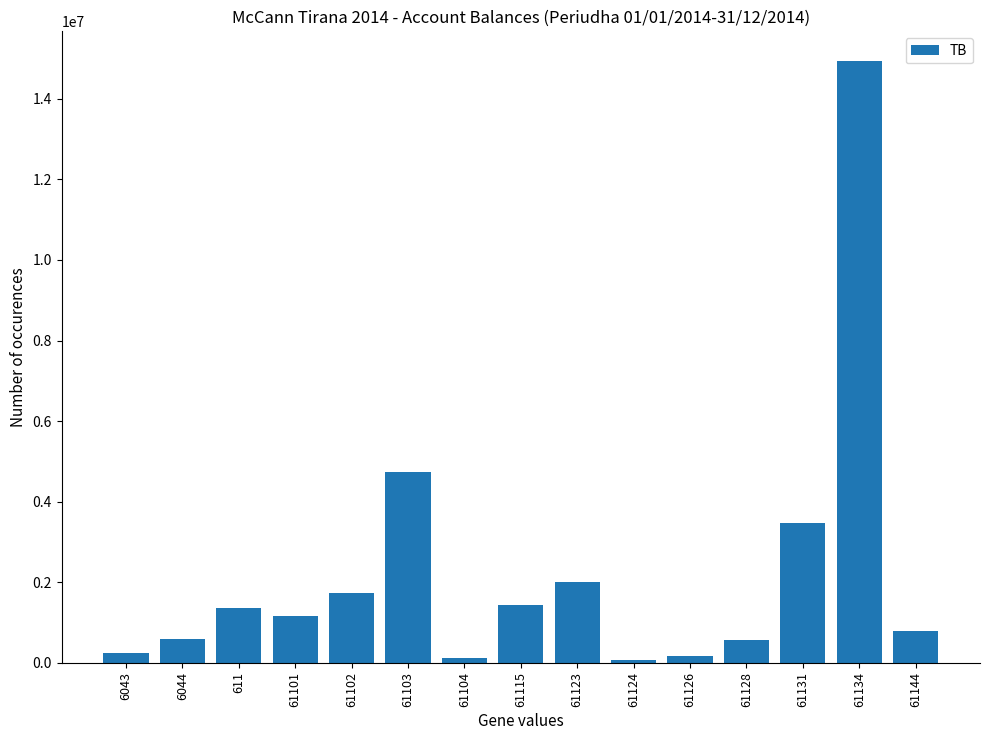

What is the label of the 3rd bar from the left?

611